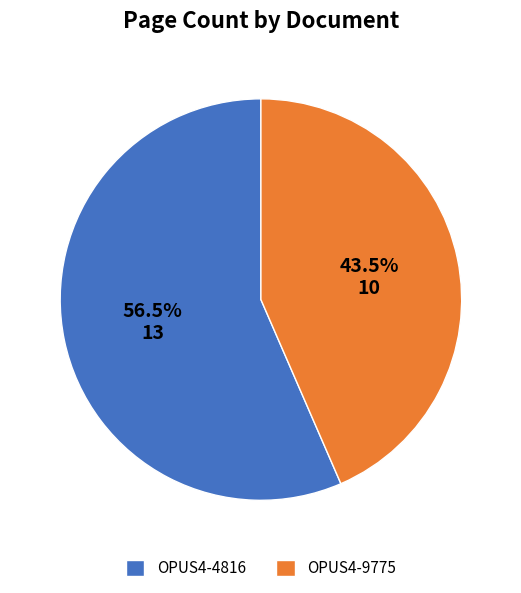

What percentage do OPUS4-9775 and OPUS4-4816 together represent?

100.0%